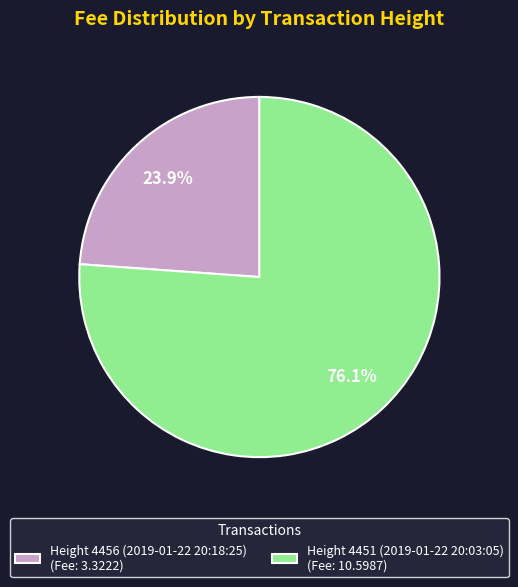

Count the number of slices in the pie.

2